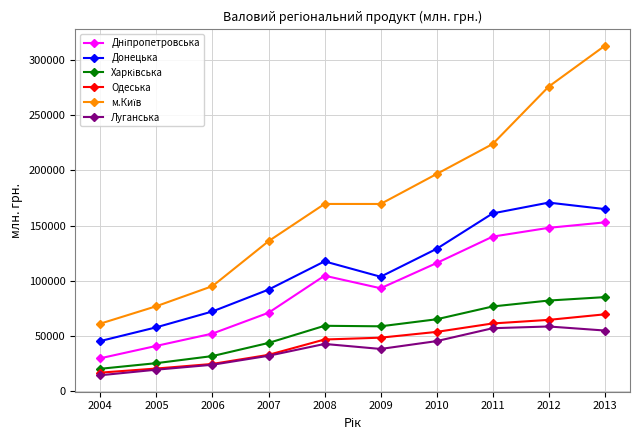

Is this an area chart (filled region under the line)?

No